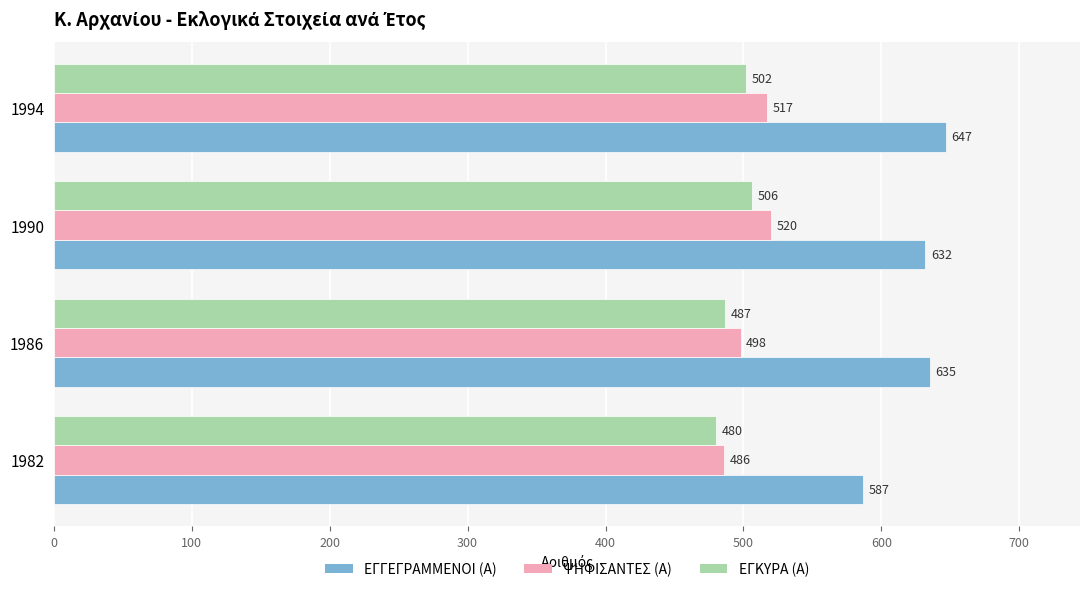

Which series has the largest range (max minus min)?

ΕΓΓΕΓΡΑΜΜΕΝΟΙ (Α)